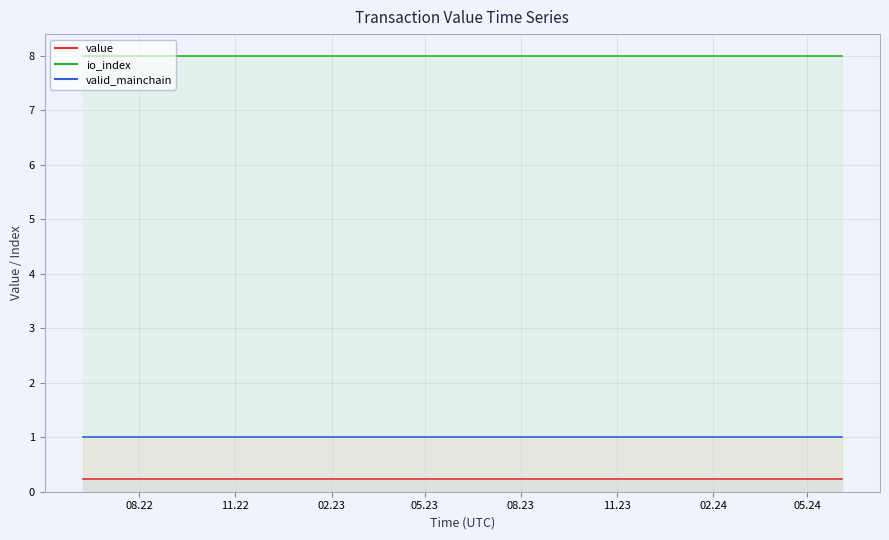

Which series has the widest spread of values?

value